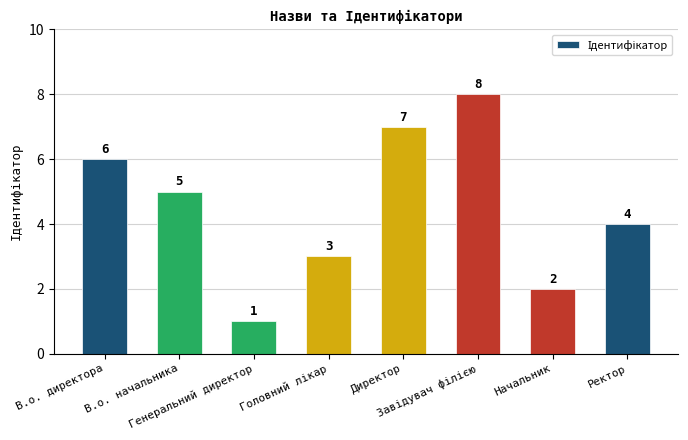

Approximately how many times larger is the value at В.о. начальника compared to В.о. директора?

0.8